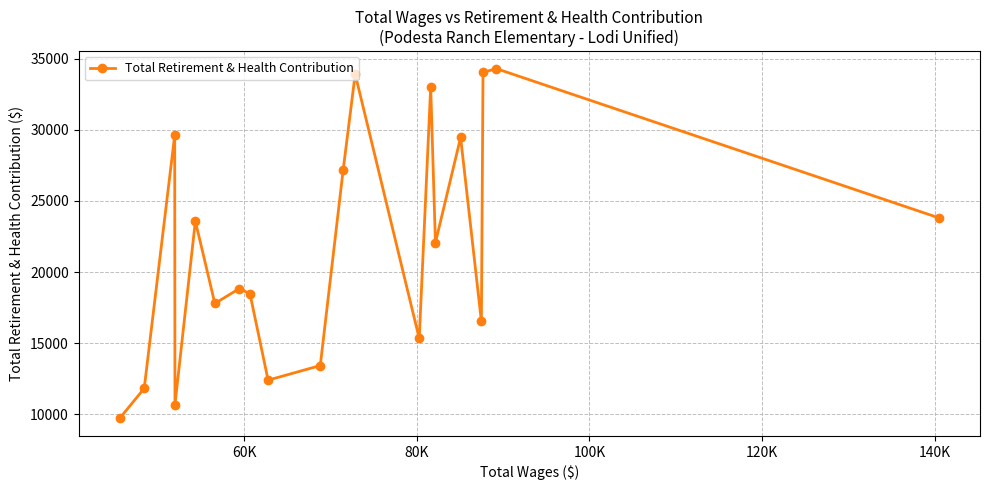

How many values are below 22062?

10